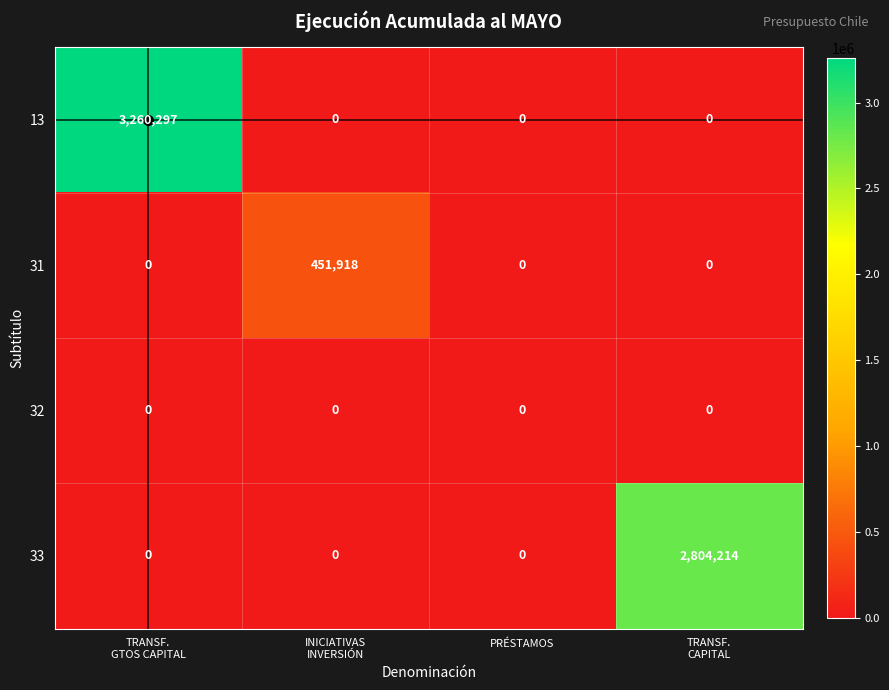

What is the average value of the 31 series?

112980